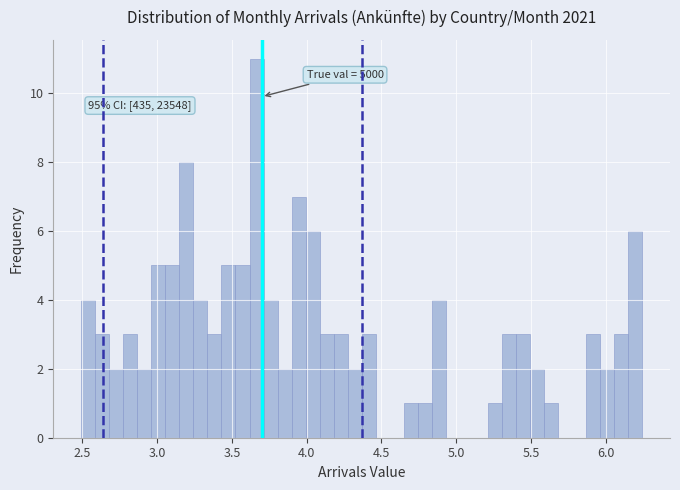

Around what value on the x-axis is the tallest bar? Give the approximate position of its centre, as read against the axis.

3.65